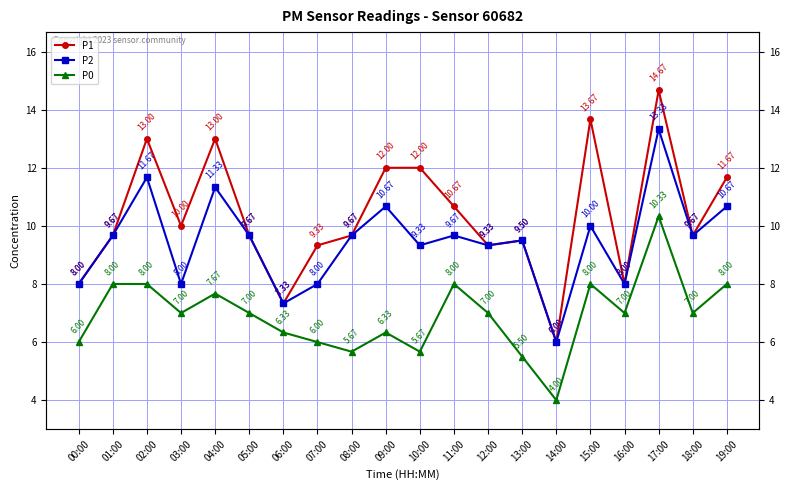

What is the total value across all series at 04:00?

32.0